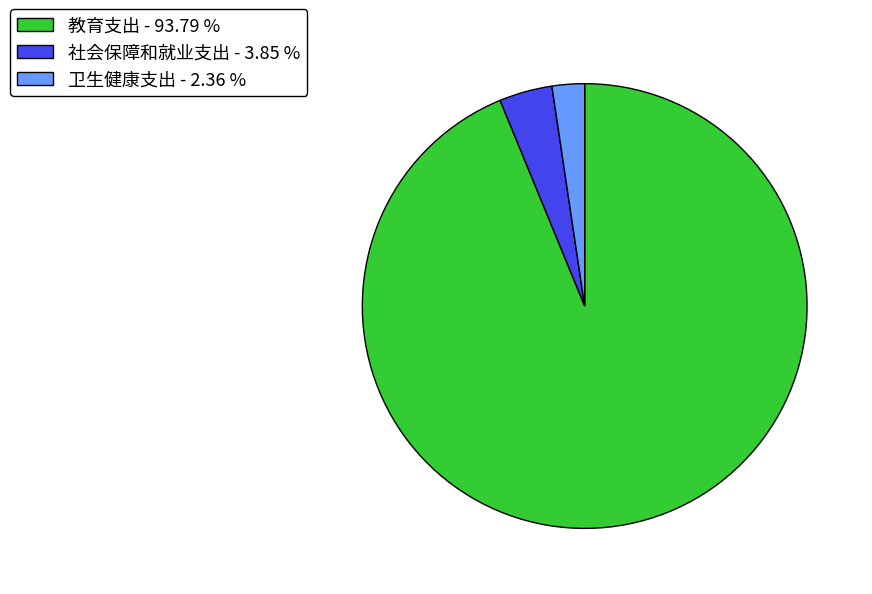

Does any single category account for the majority?

Yes